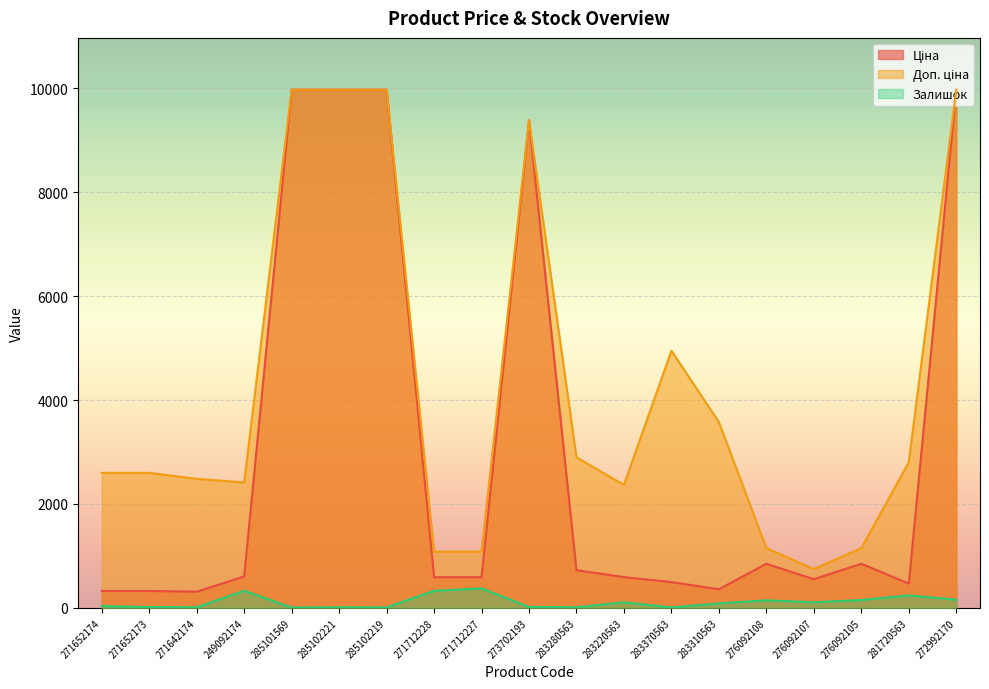

What is the average value of the Ціна series?

2995.3